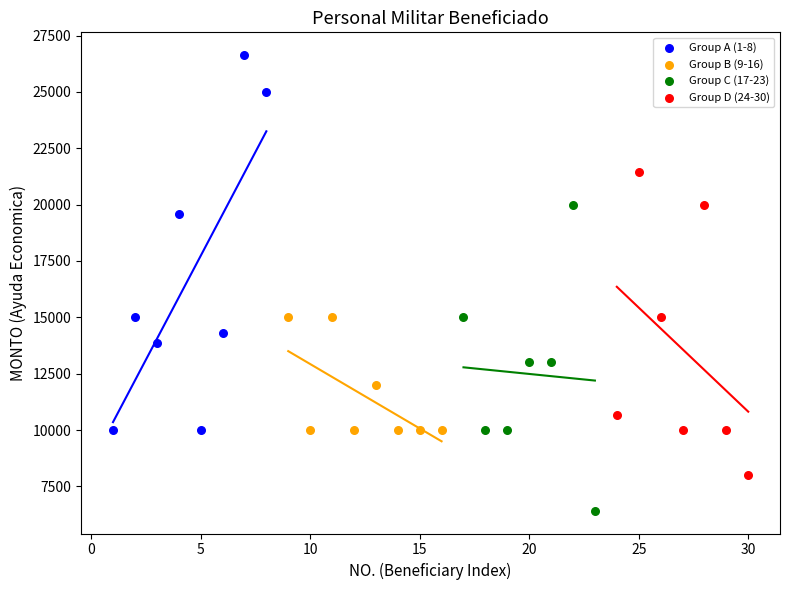

Which series contains the lowest Y value?

Group C (17-23)